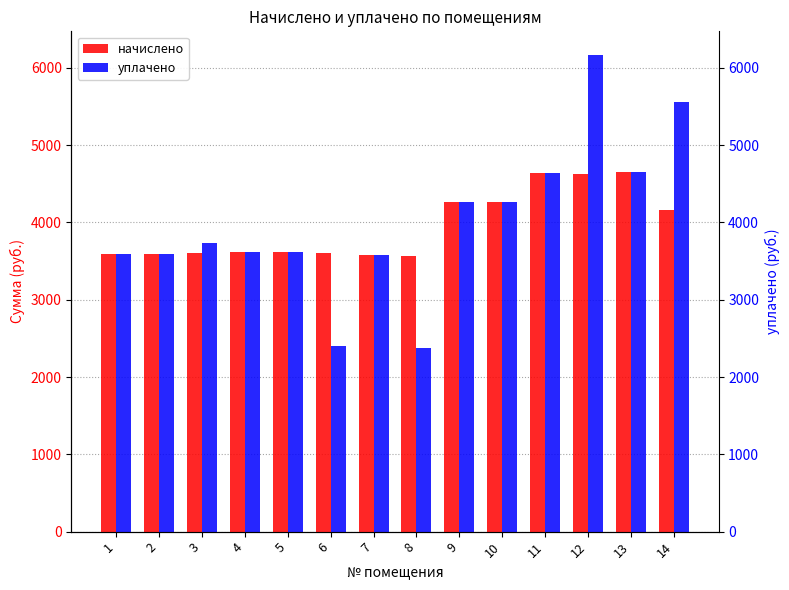

Is it true that уплачено equals 6134.0 at 2?

False